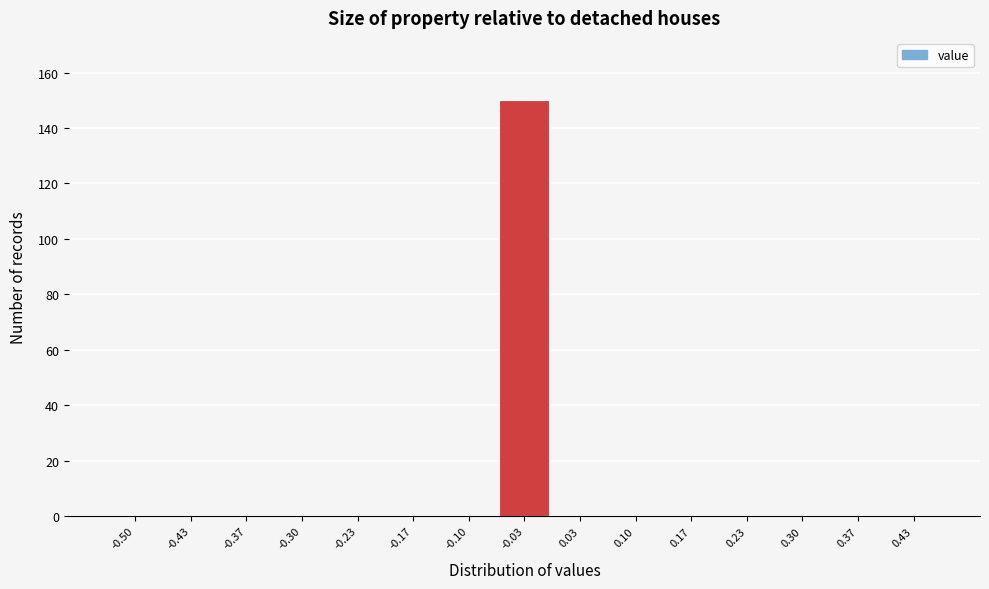

Reading left to right, list all the values displayed in this chart.

-0.50=0	-0.43=0	-0.37=0	-0.30=0	-0.23=0	-0.17=0	-0.10=0	-0.03=150	0.03=0	0.10=0	0.17=0	0.23=0	0.30=0	0.37=0	0.43=0